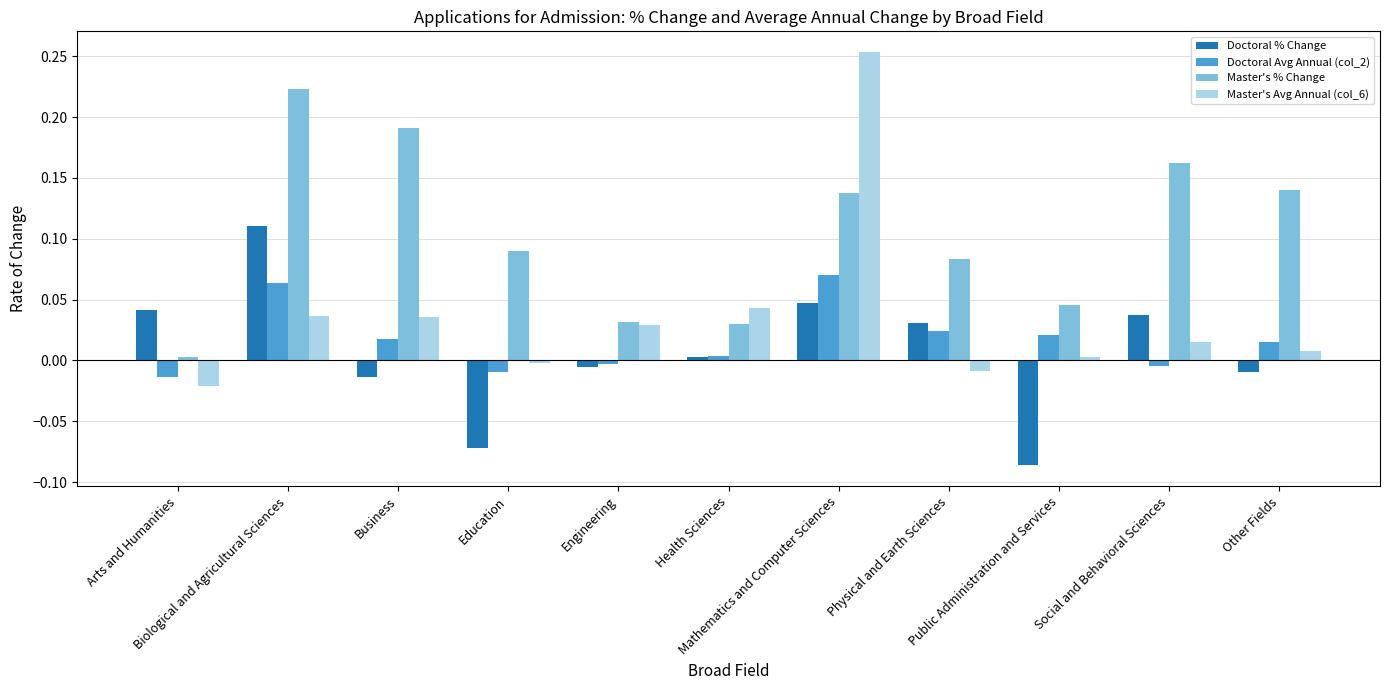

Are the bars horizontal?

No